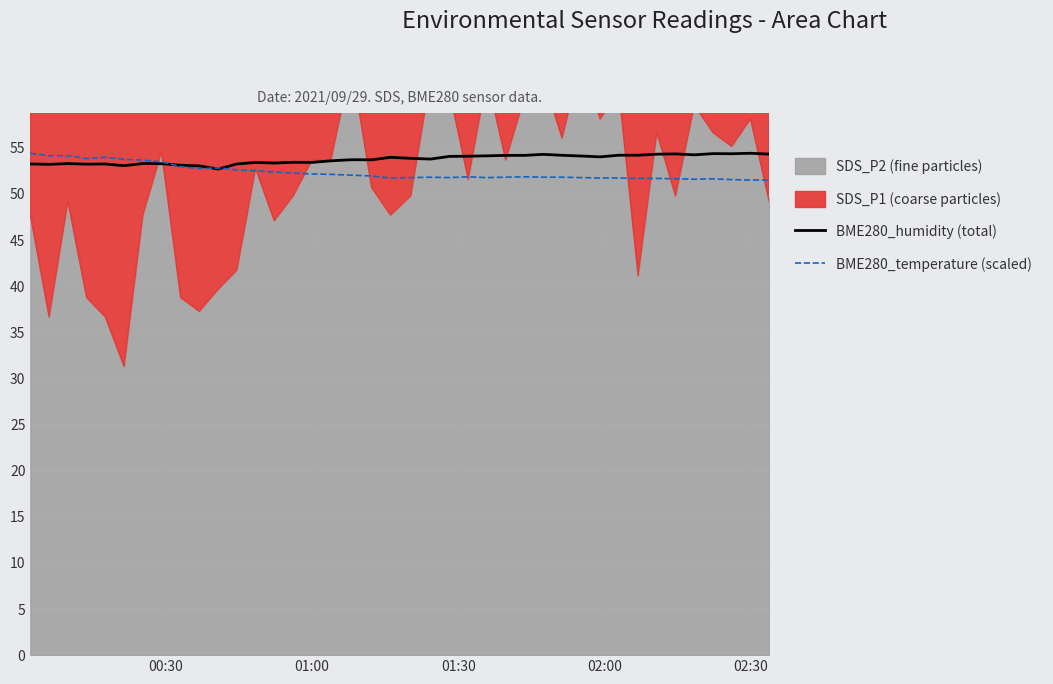

What is the maximum value for BME280_temperature (scaled)?

54.4